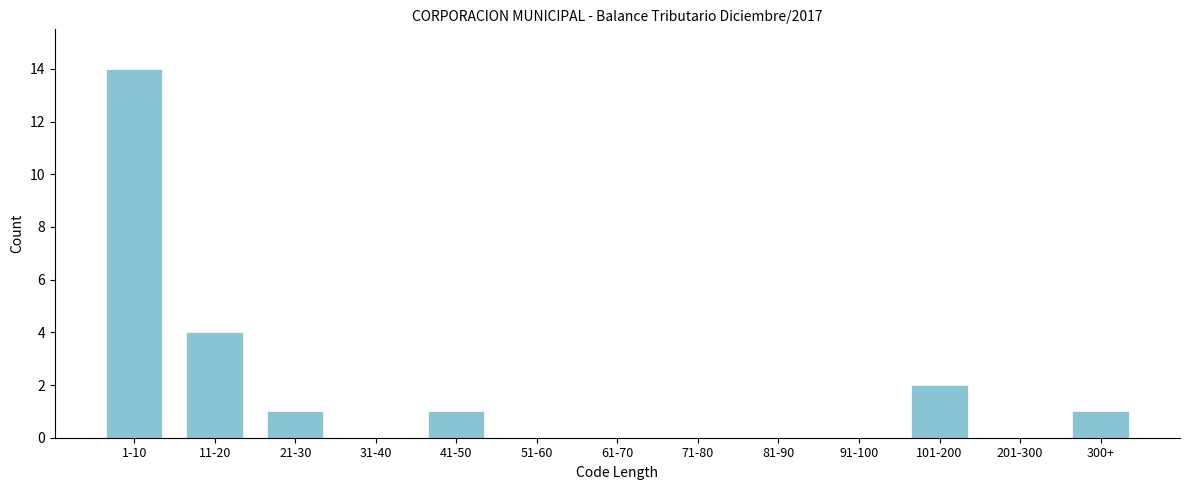

Reading left to right, what are all the values shown in this chart?

1-10=14	11-20=4	21-30=1	31-40=0	41-50=1	51-60=0	61-70=0	71-80=0	81-90=0	91-100=0	101-200=2	201-300=0	300+=1